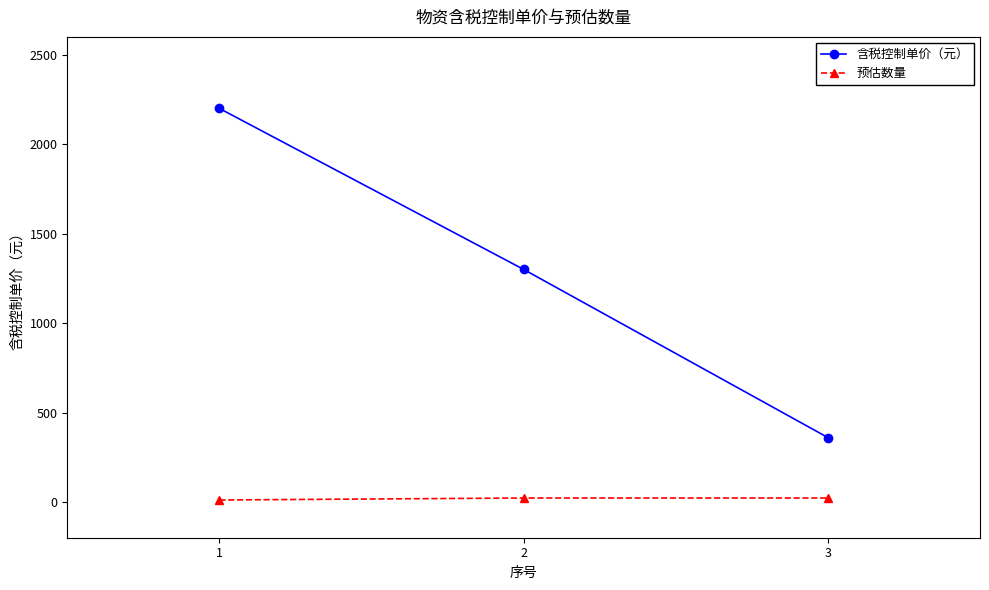

What is the minimum value for 含税控制单价（元）?

360